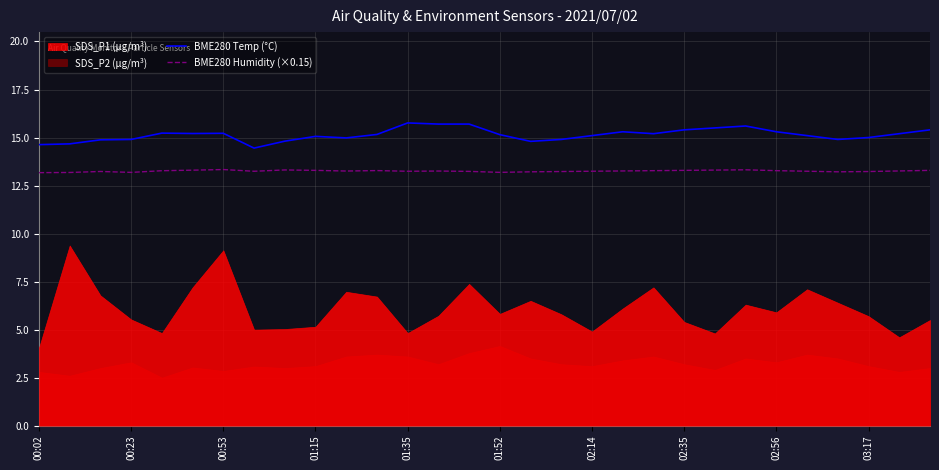

What is the maximum value for BME280 Humidity (×0.15)?

13.3